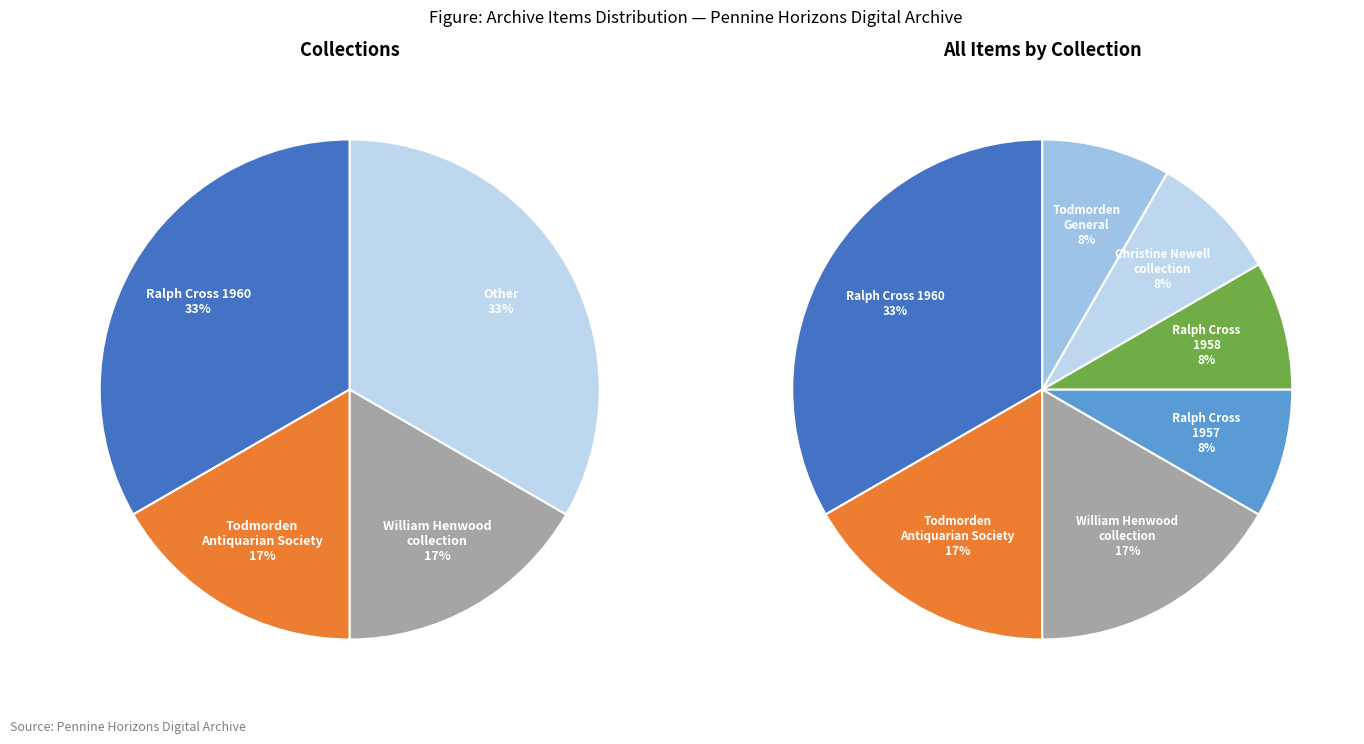

Is there a majority slice in this chart?

No